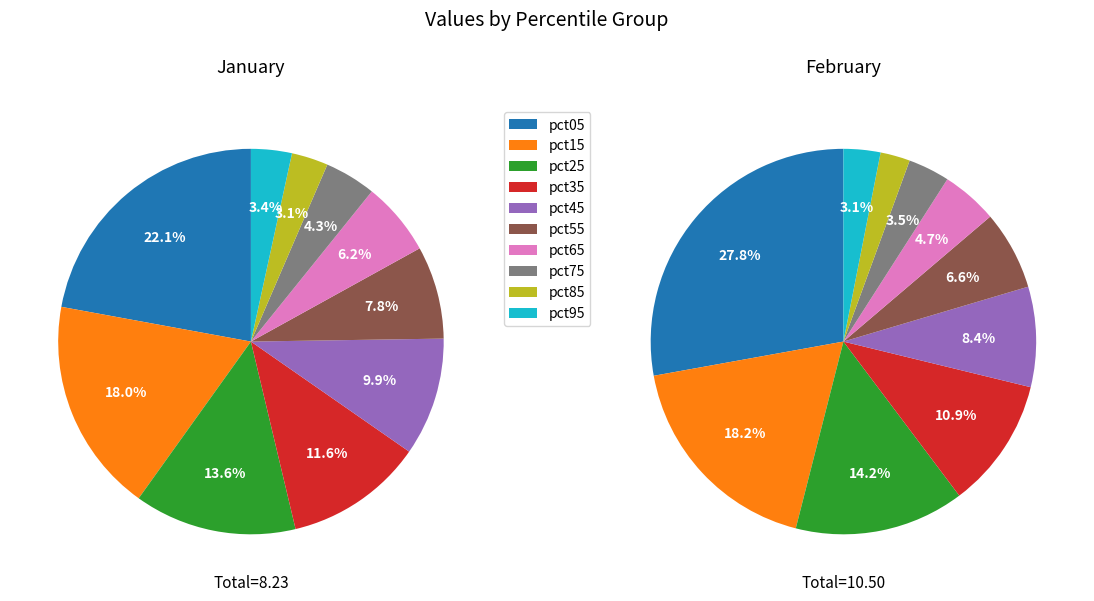

To the nearest percent, what is the difference between the largest and smallest slice percentages?

25%